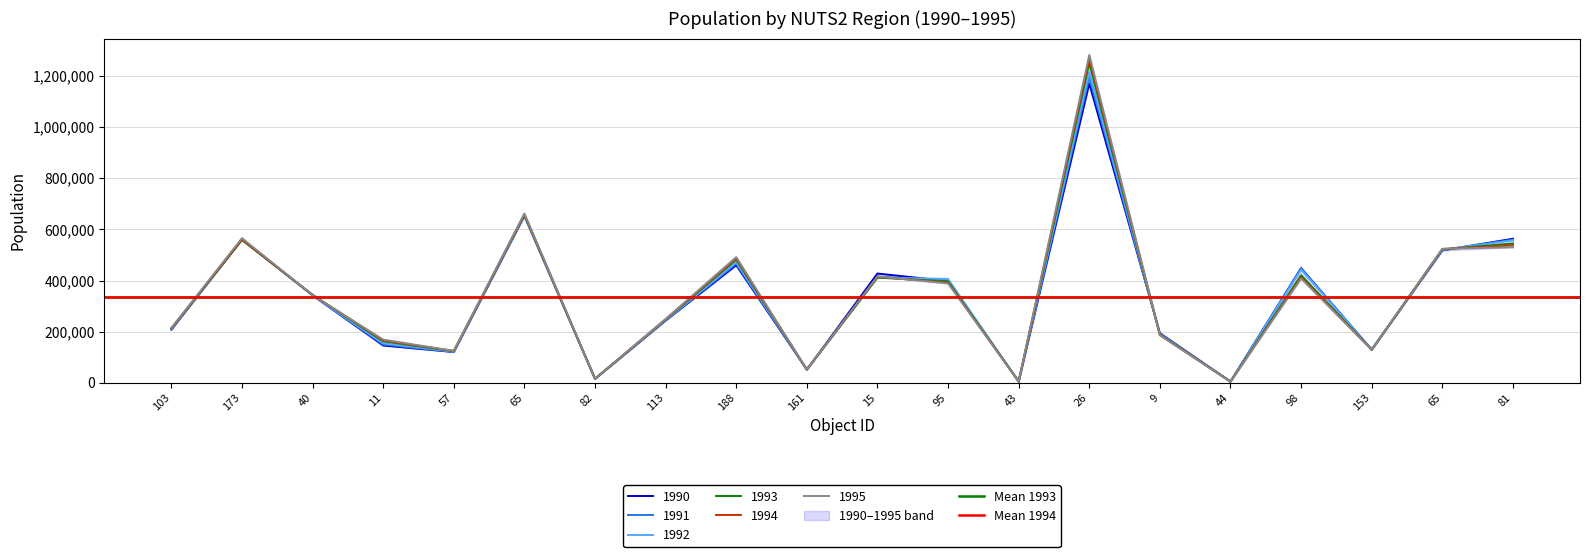

What is the average value of the Mean 1993 series?

336354.7